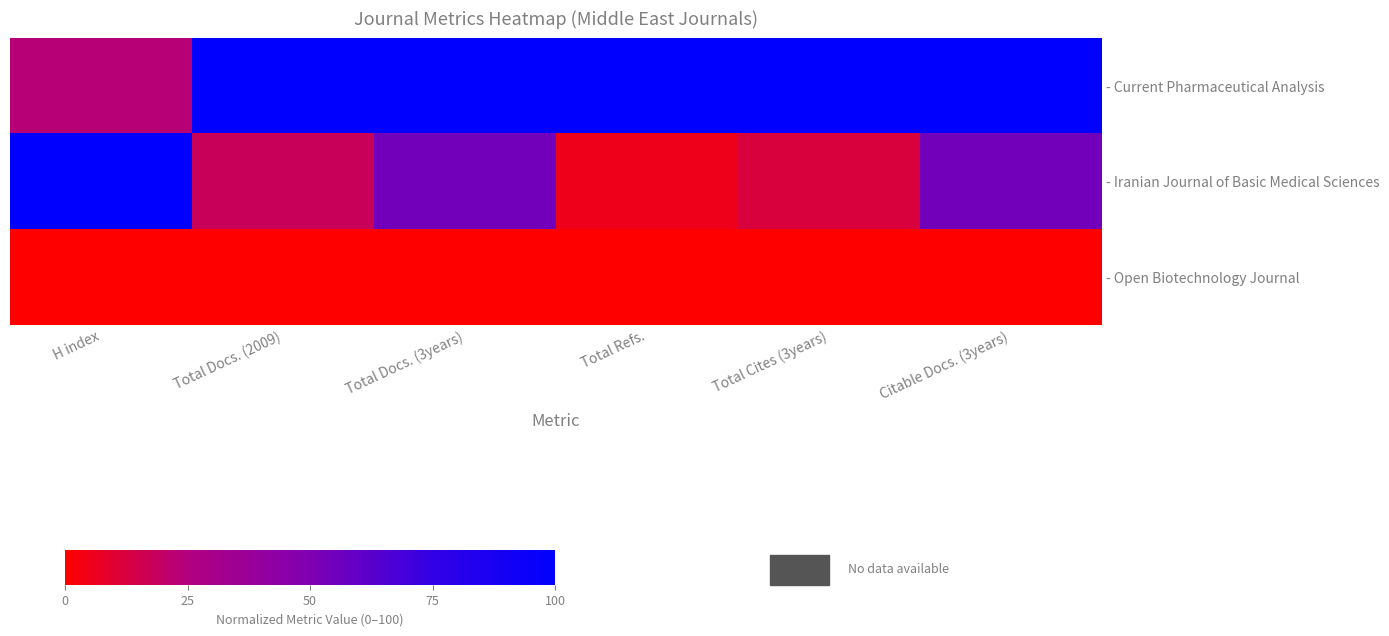

Reading left to right, list all the values displayed in this chart.

- Current Pharmaceutical Analysis: H index=23.1	Total Docs. (2009)=100.0	Total Docs. (3years)=100.0	Total Refs.=100.0	Total Cites (3years)=100.0	Citable Docs. (3years)=100.0
- Iranian Journal of Basic Medical Sciences: H index=100.0	Total Docs. (2009)=17.9	Total Docs. (3years)=54.0	Total Refs.=5.2	Total Cites (3years)=12.3	Citable Docs. (3years)=54.0
- Open Biotechnology Journal: H index=0.0	Total Docs. (2009)=0.0	Total Docs. (3years)=0.0	Total Refs.=0.0	Total Cites (3years)=0.0	Citable Docs. (3years)=0.0